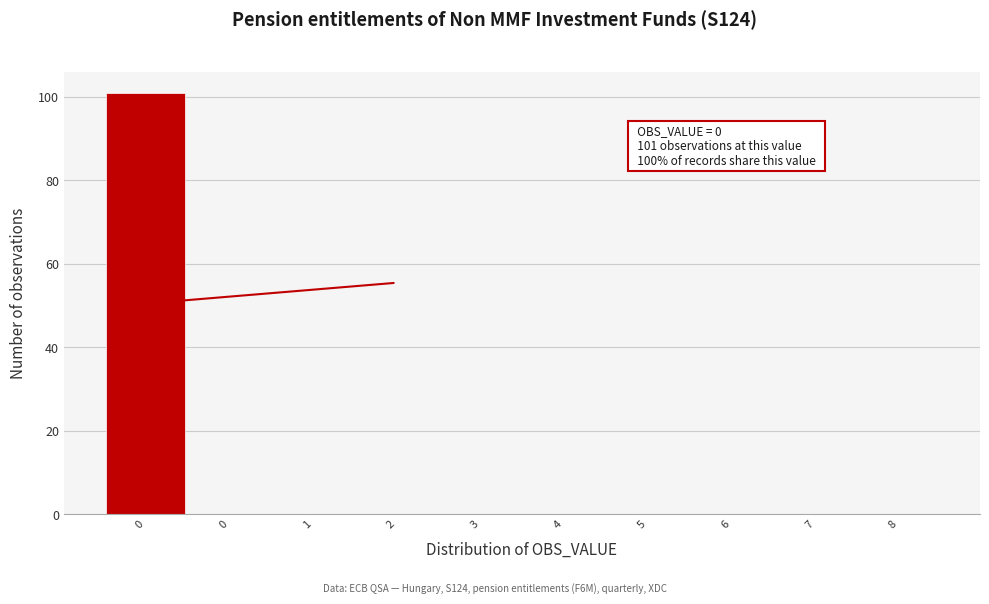

Are the bars horizontal?

No